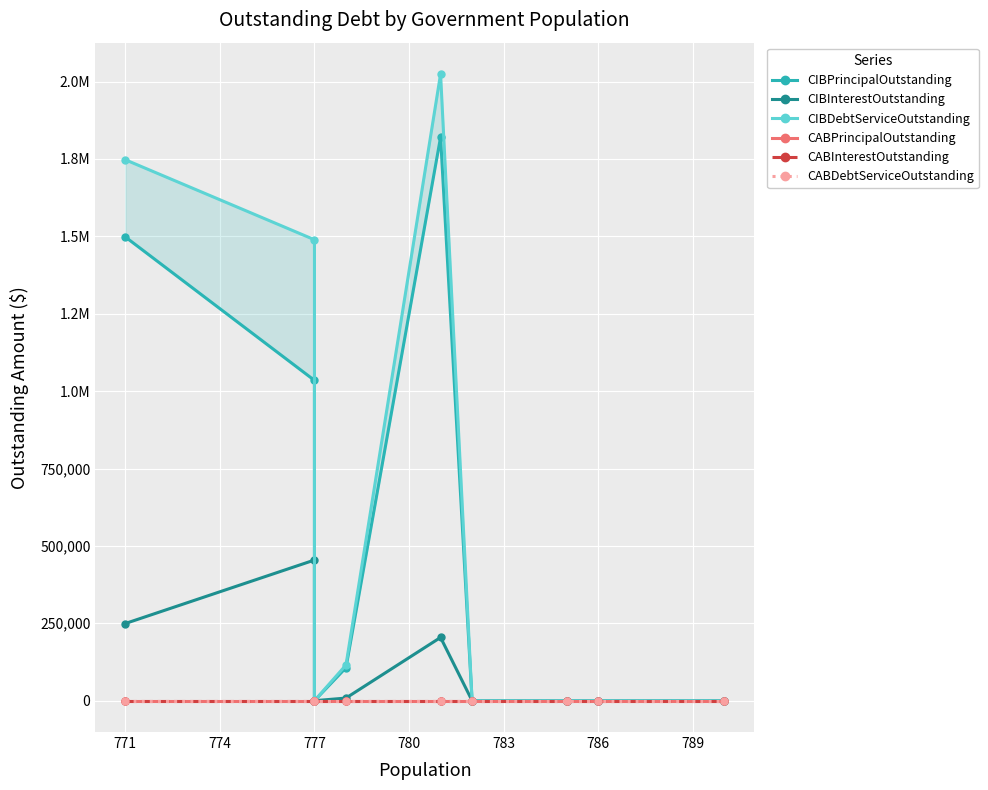

How many interior local valleys does the CIBDebtServiceOutstanding series have?

1